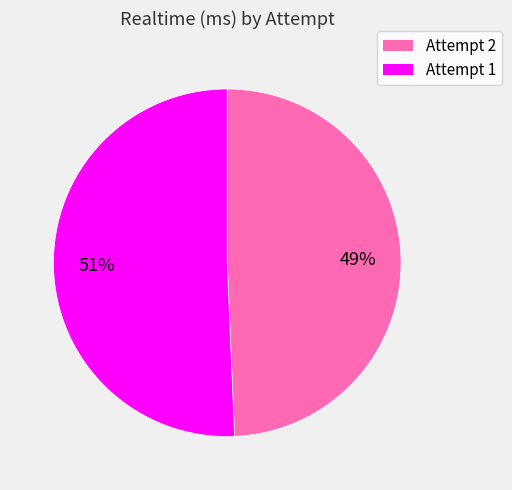

True or false: Attempt 2 accounts for 49% of the total.

True